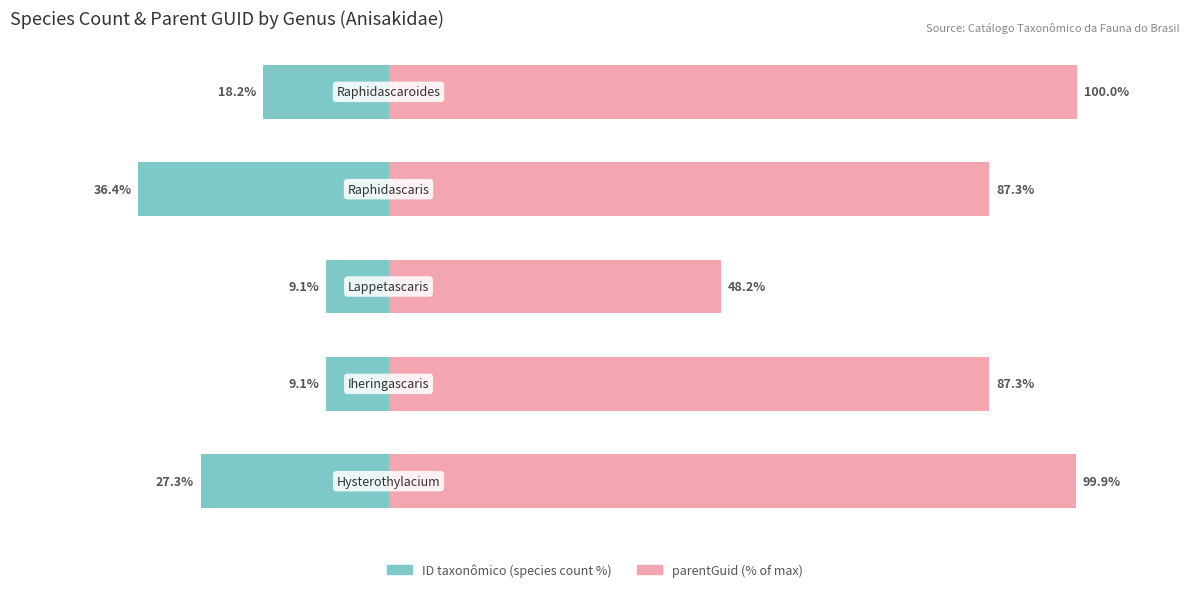

What is the difference between the maximum and minimum values in the parentGuid (% of max) series?

51.8